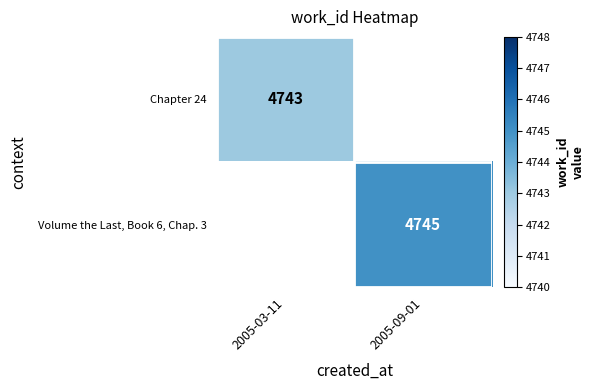

What is the maximum value shown in the chart?

4745.0